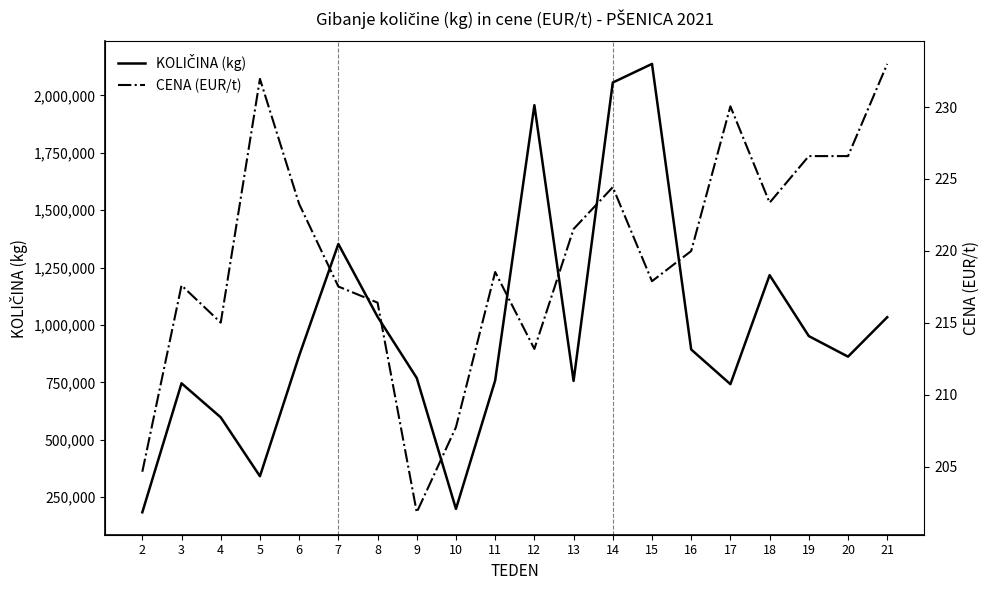

What is the difference between the highest and lowest values at 6?

865946.7